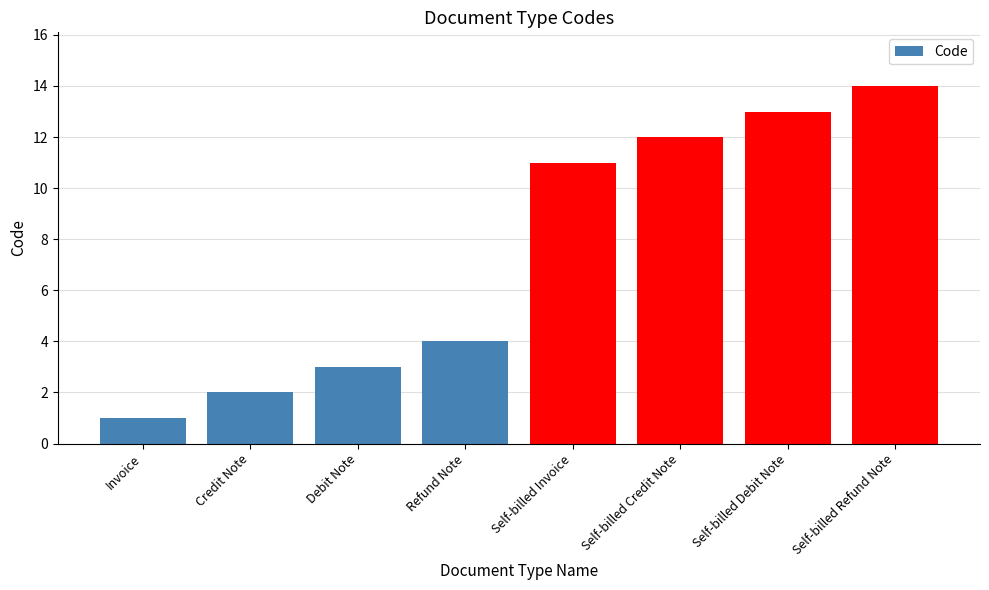

True or false: the data shows 14 at Self-billed Refund Note.

True